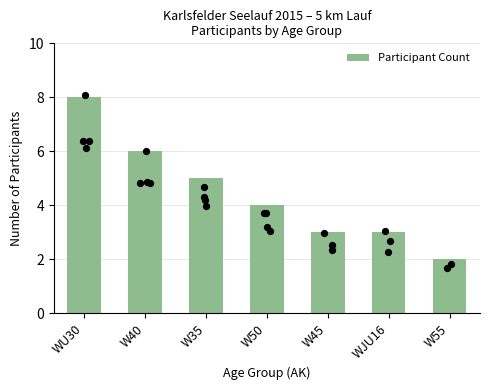

Which has a higher value, W45 or W55?

W45